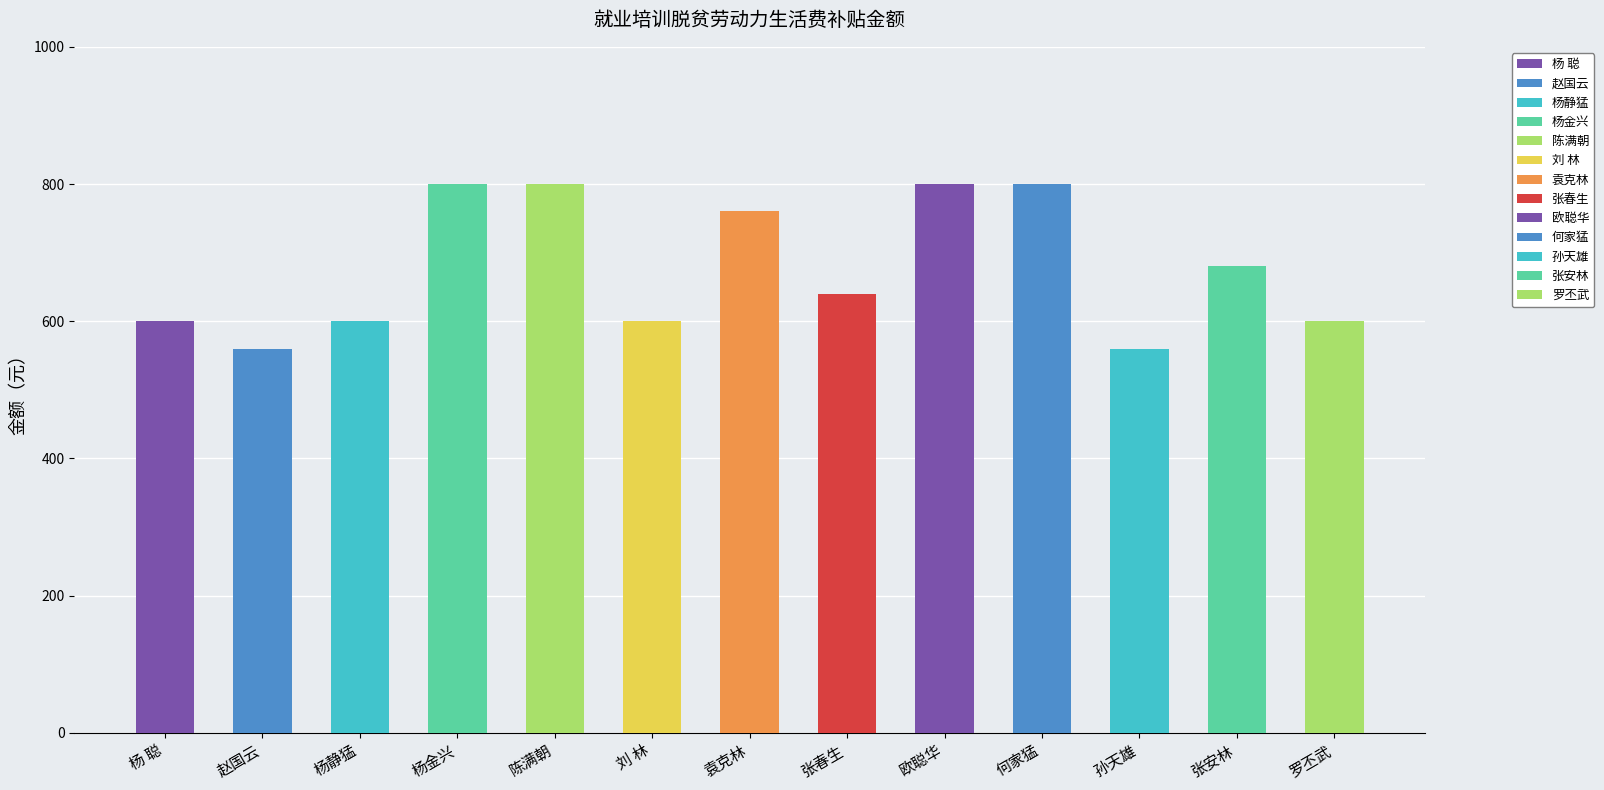

True or false: the data shows 800 at 杨金兴.

True